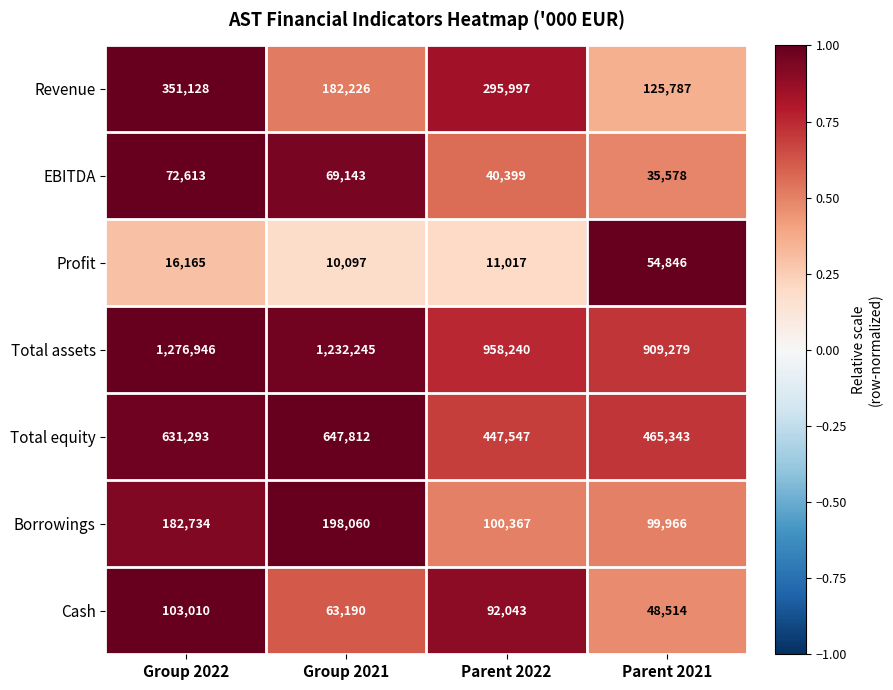

Reading right to left, list all the values displayed in this chart.

Revenue: 125787	295997	182226	351128
EBITDA: 35578	40399	69143	72613
Profit: 54846	11017	10097	16165
Total assets: 909279	958240	1232245	1276946
Total equity: 465343	447547	647812	631293
Borrowings: 99966	100367	198060	182734
Cash: 48514	92043	63190	103010